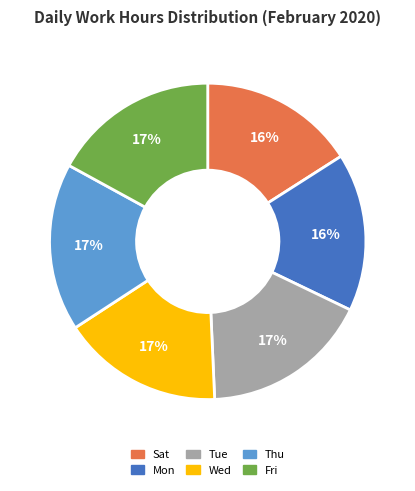

Combined, do Fri and Thu account for over 50%?

No